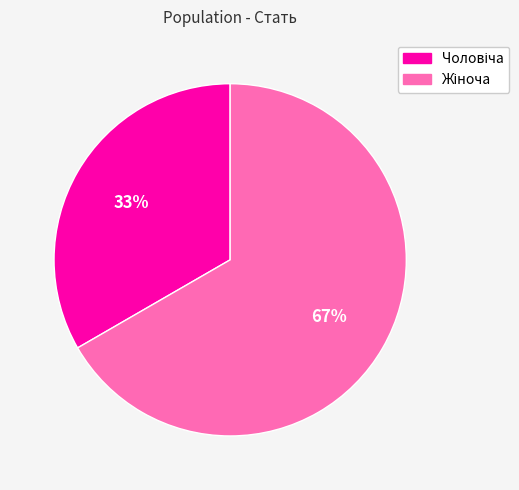

Count the number of slices in the pie.

2